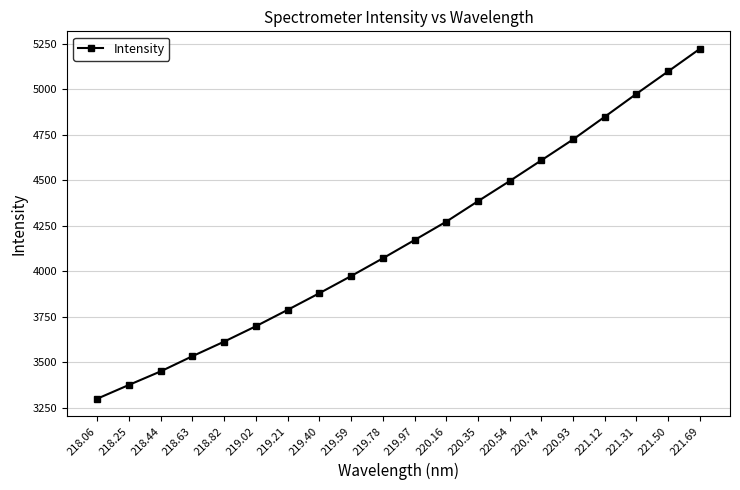

True or false: there are more than 0 points higher than both neighbors.

False